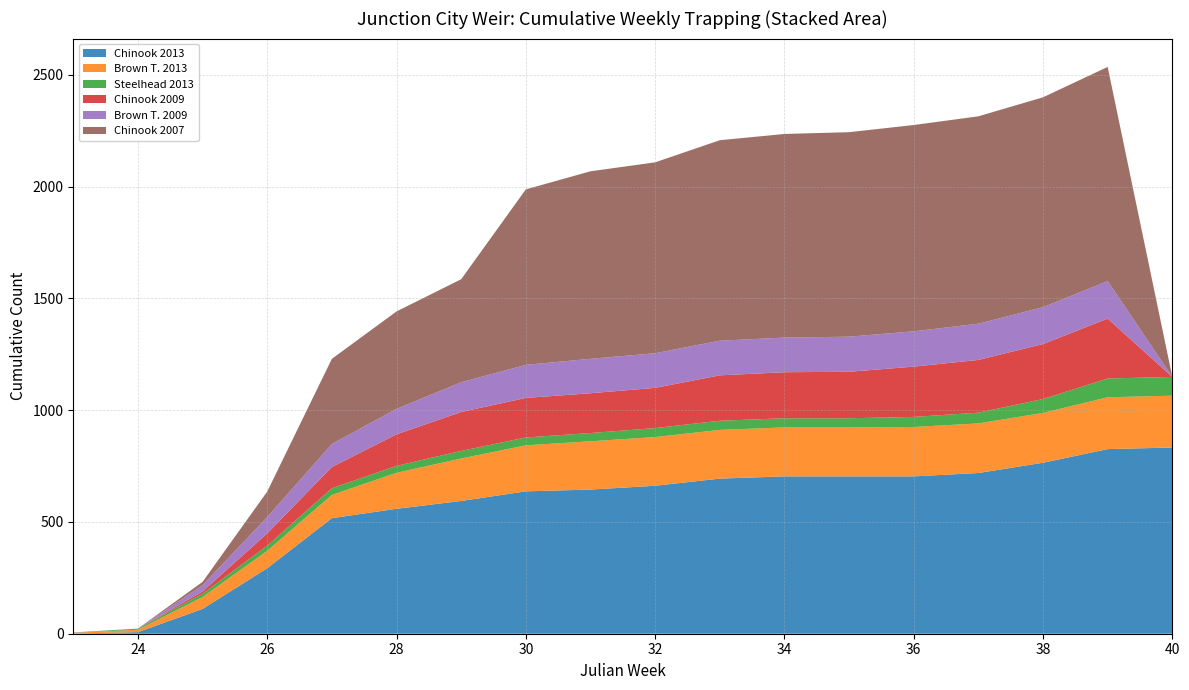

Reading left to right, what are all the values shown in this chart?

Chinook 2013: 1	7	111	293	517	559	594	637	645	662	694	704	704	704	719	765	826	833
Brown T. 2013: 3	11	53	78	104	161	190	206	216	218	218	219	219	221	222	223	232	232
Steelhead 2013: 1	5	15	23	30	31	34	35	37	40	41	41	41	45	48	62	84	84
Chinook 2009: 0	0	10	55	95	141	174	177	178	180	203	206	208	225	236	246	268	0
Brown T. 2009: 1	0	28	73	103	114	133	148	154	155	155	155	157	158	162	165	168	0
Chinook 2007: 0	0	15	114	381	436	461	785	839	854	897	911	915	923	928	939	958	0